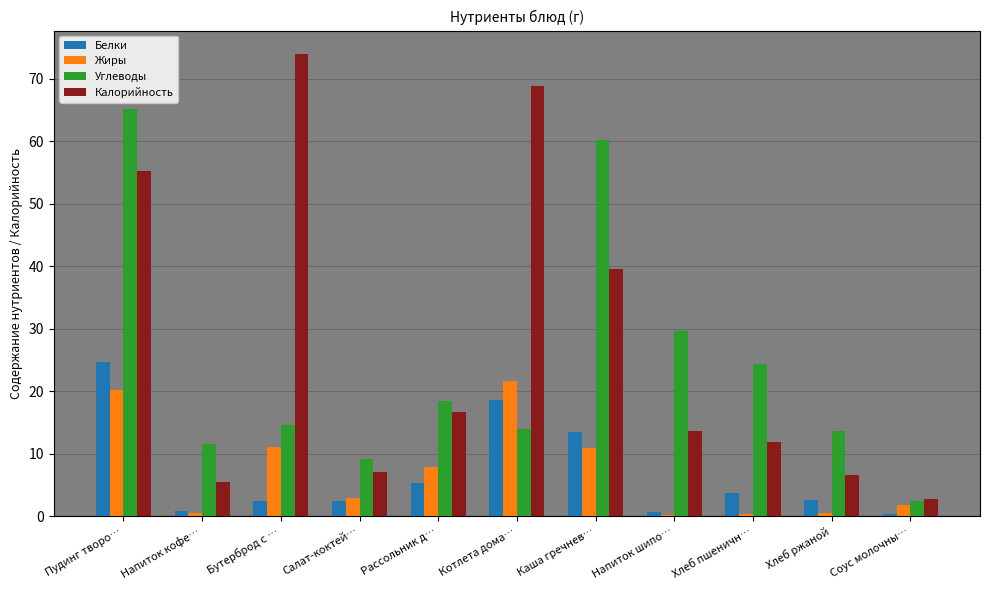

Which category has the highest value in the Углеводы series?

Пудинг творо…